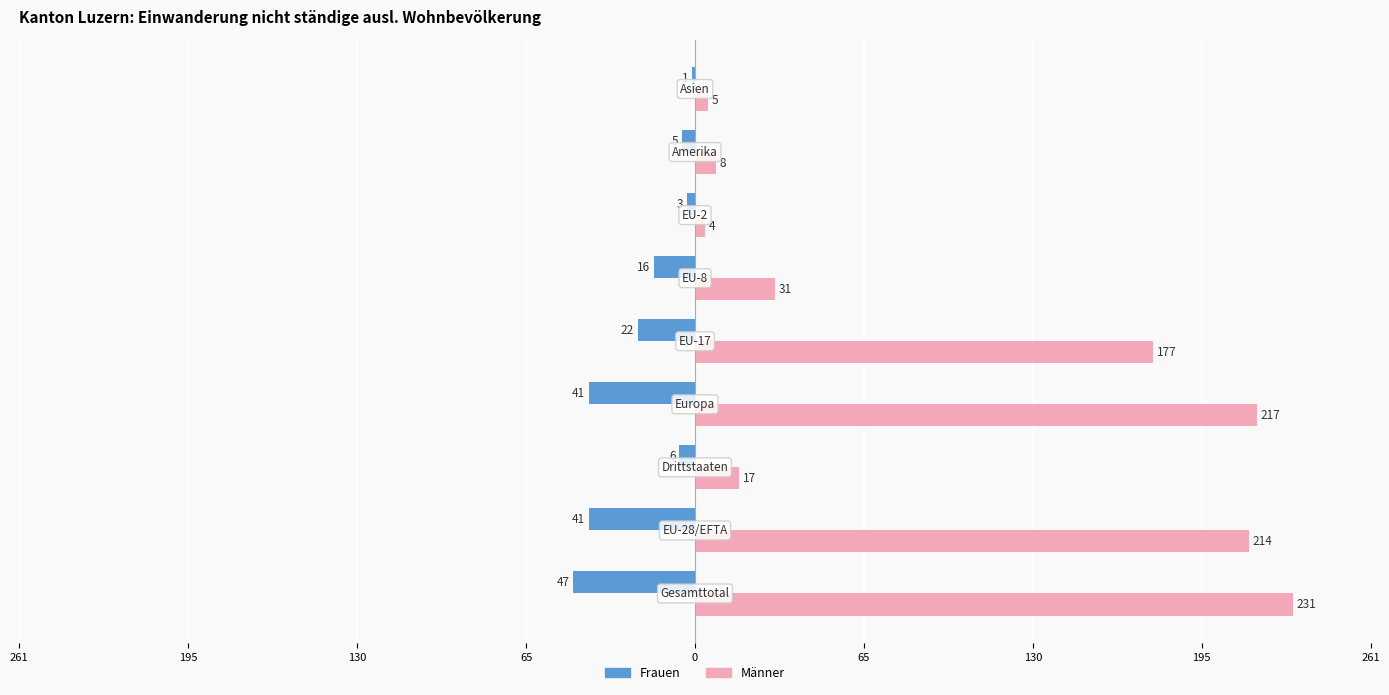

Reading left to right, what are all the values shown in this chart?

Frauen: -47	-41	-6	-41	-22	-16	-3	-5	-1
Männer: 231	214	17	217	177	31	4	8	5